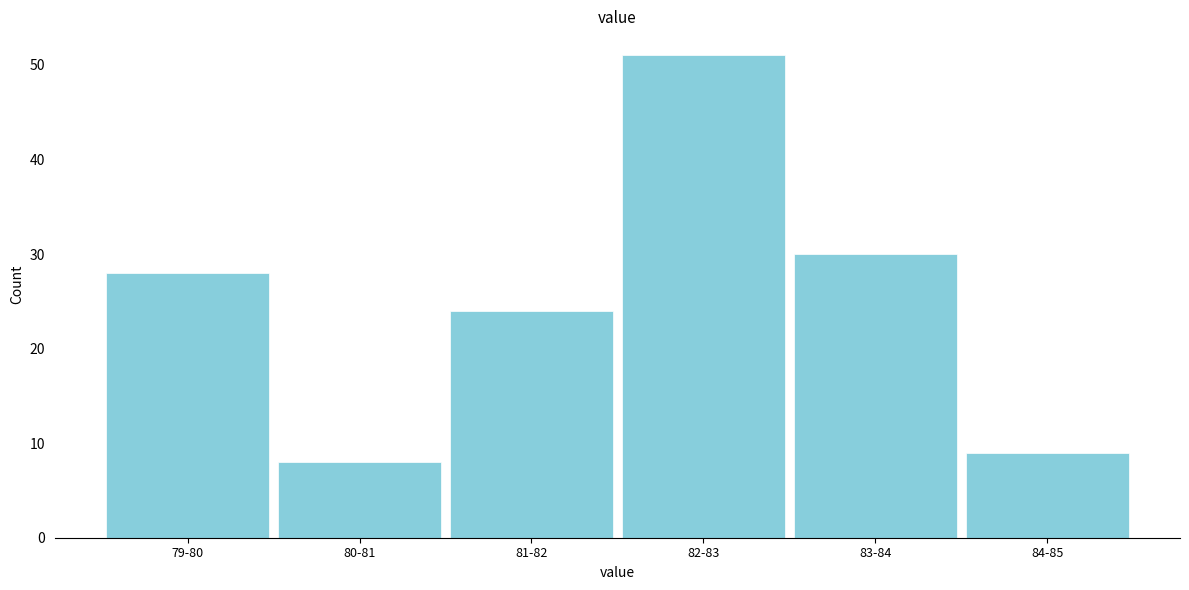

Reading right to left, list all the values displayed in this chart.

9	30	51	24	8	28